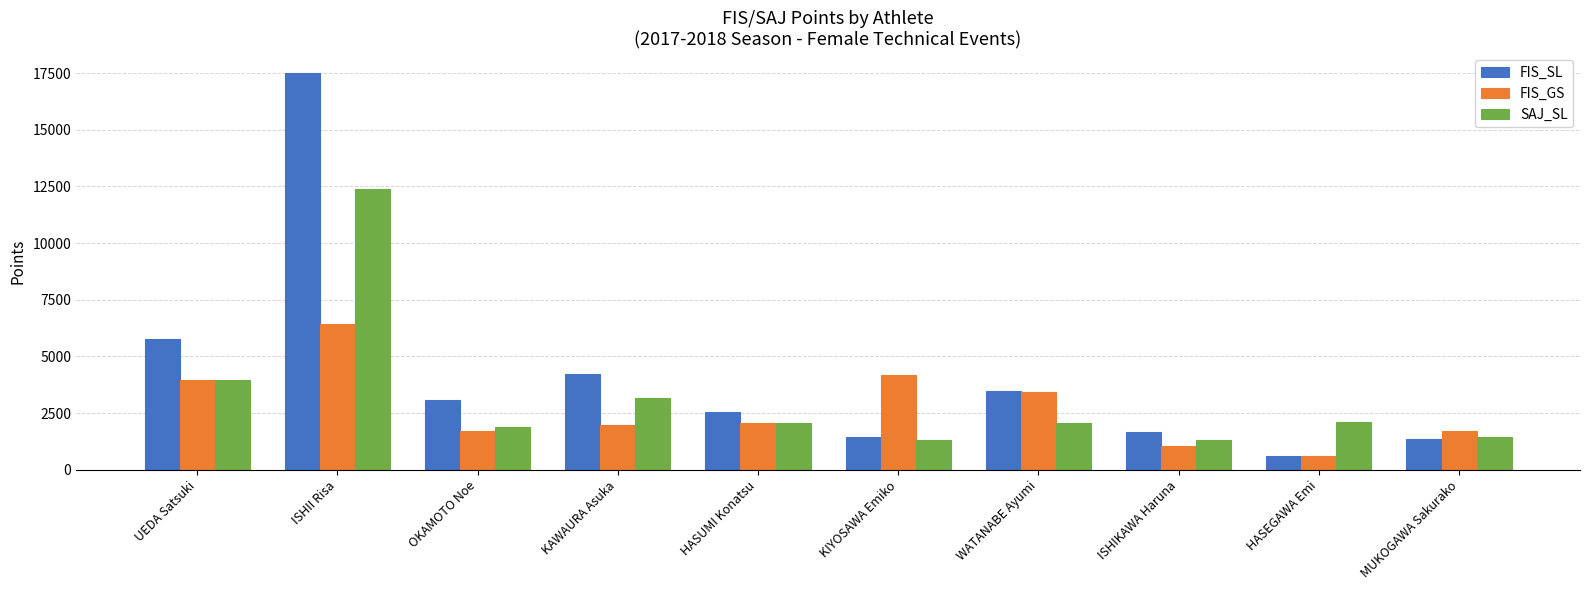

How many series are shown in this chart?

3